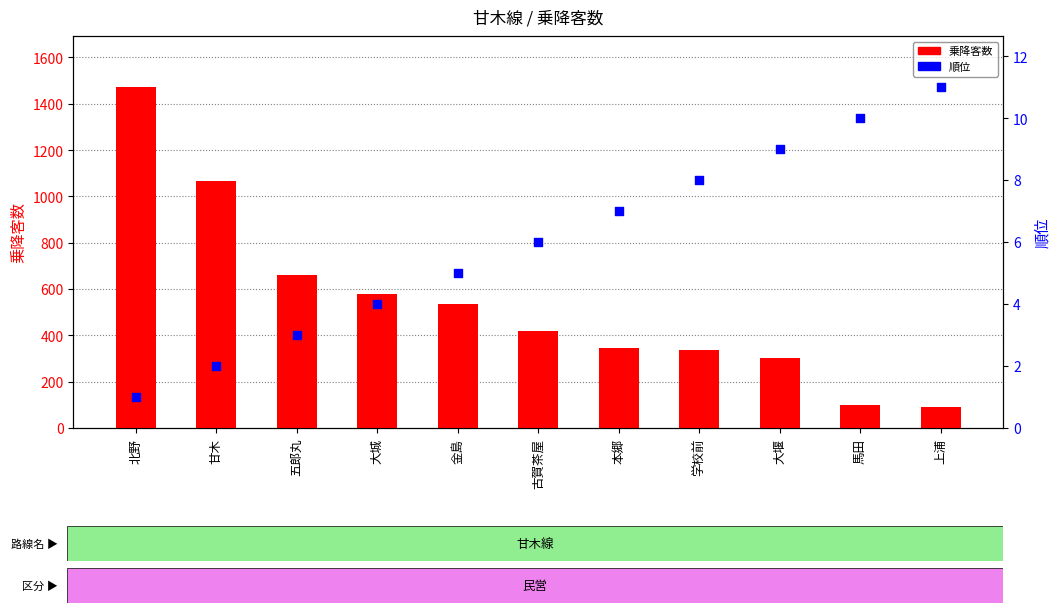

Which series has the largest Y range (max minus min)?

乗降客数